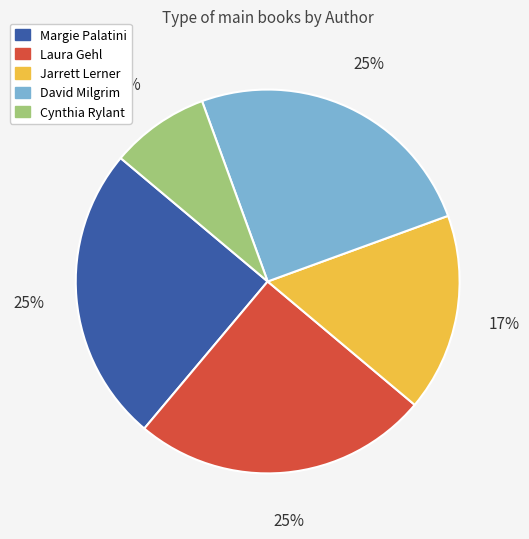

What percentage is the Cynthia Rylant slice, to the nearest percent?

8%